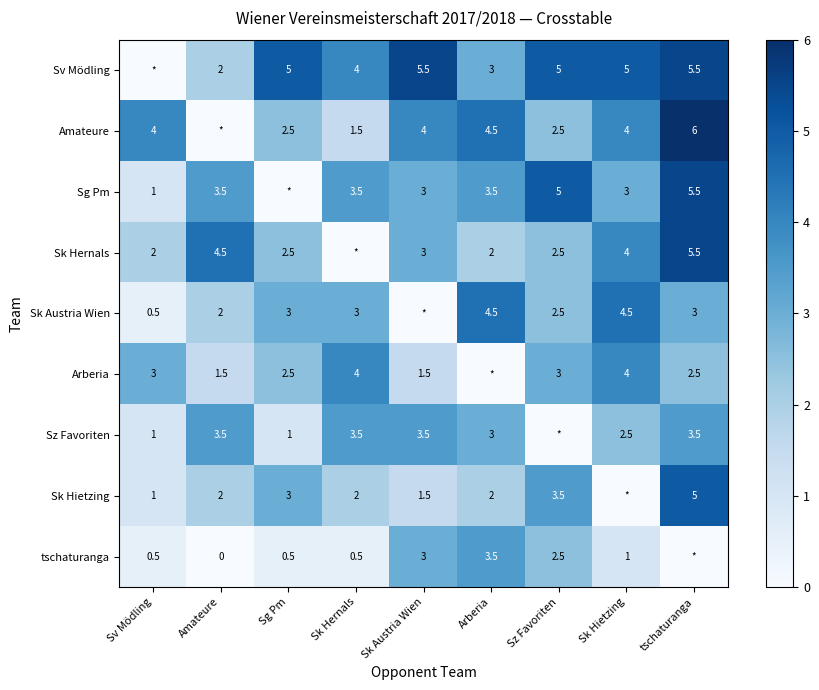

What is the sum of the Sg Pm values at Sk Austria Wien and Sk Hernals?

6.5